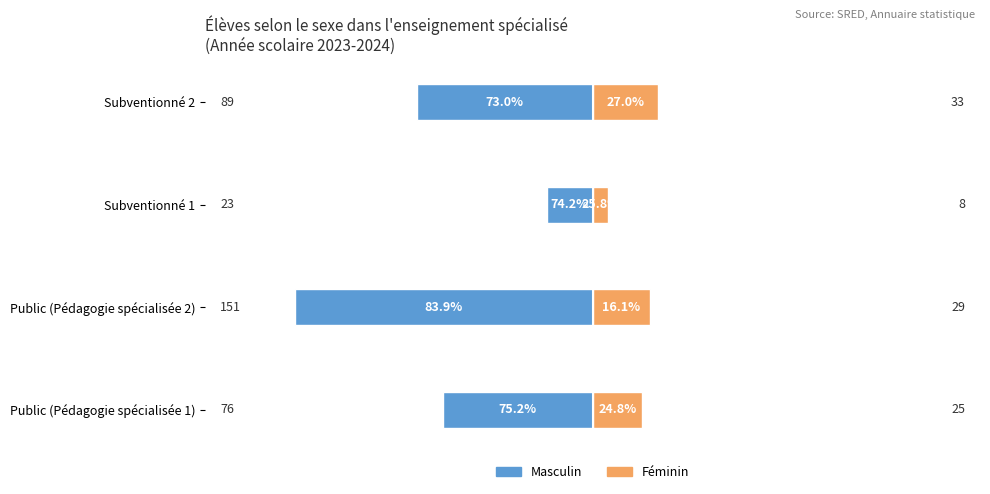

What are all the series names shown in the legend?

Masculin, Féminin